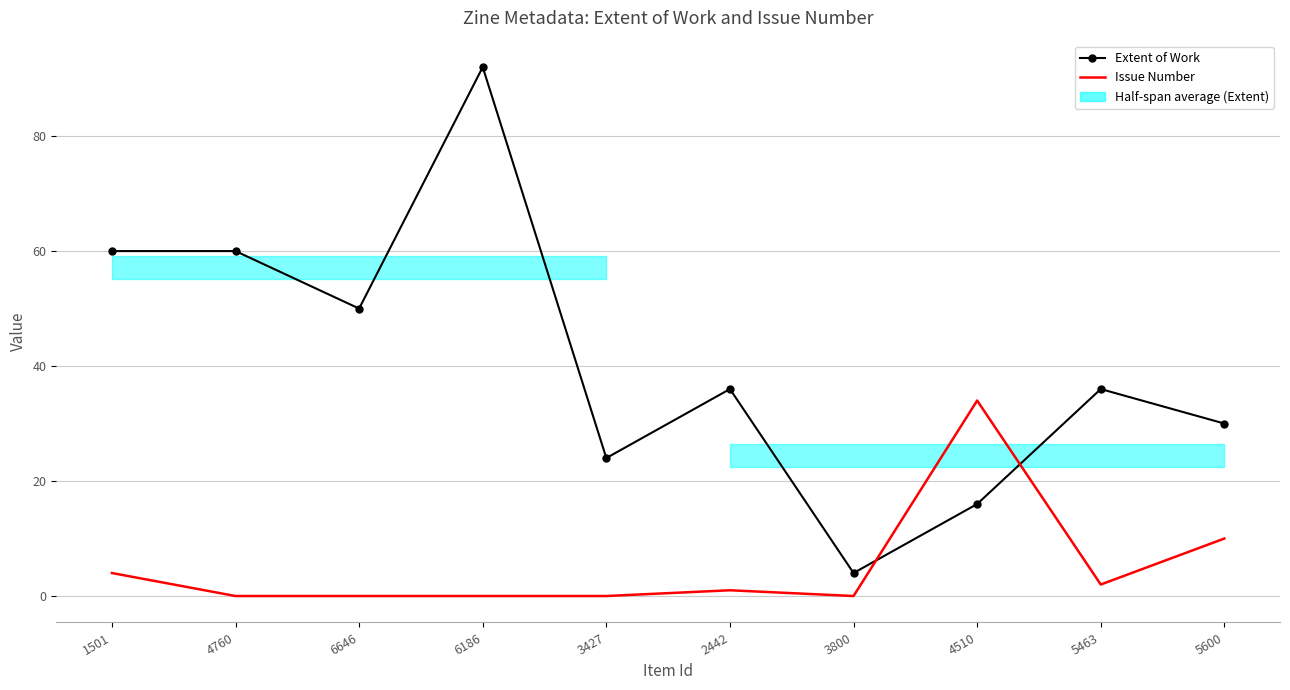

Where is Extent of Work nearest to the value 48?

6646